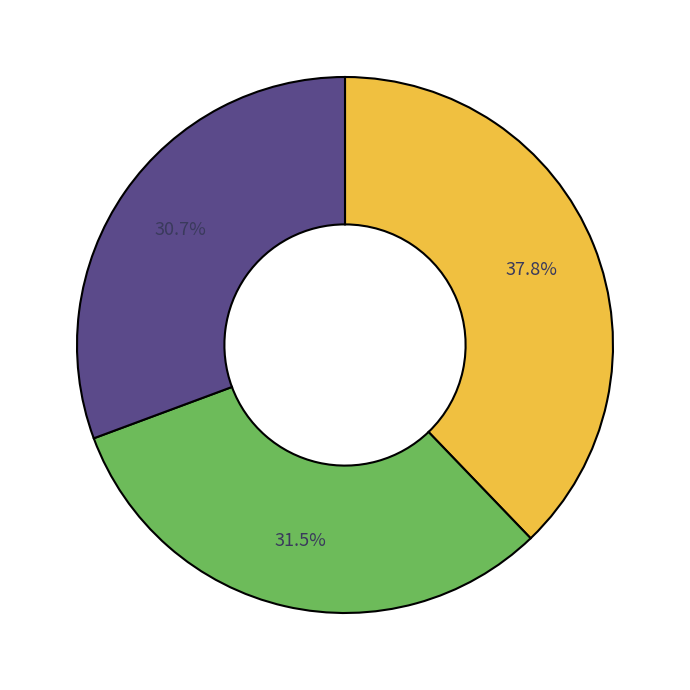

To the nearest percent, what is the average slice percentage?

33%